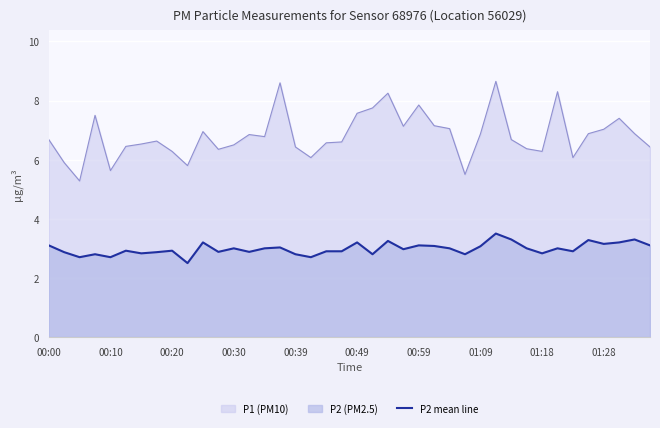

What is the change in value from 15 to 21?

-0.2